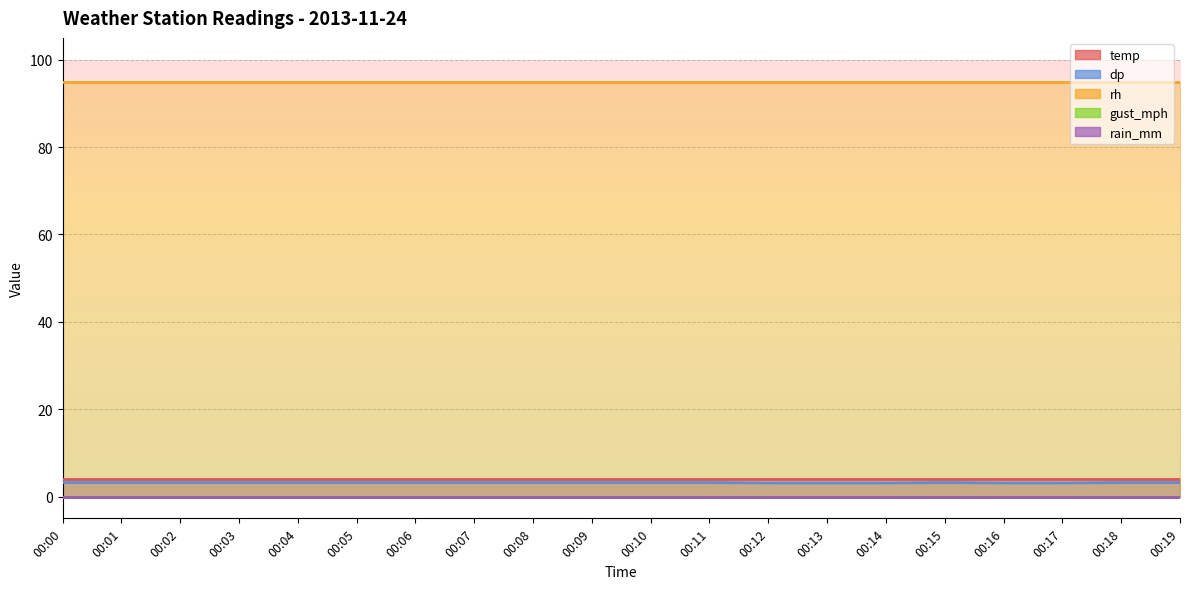

What is the value of the rh point at the 3rd from the left?

95.0